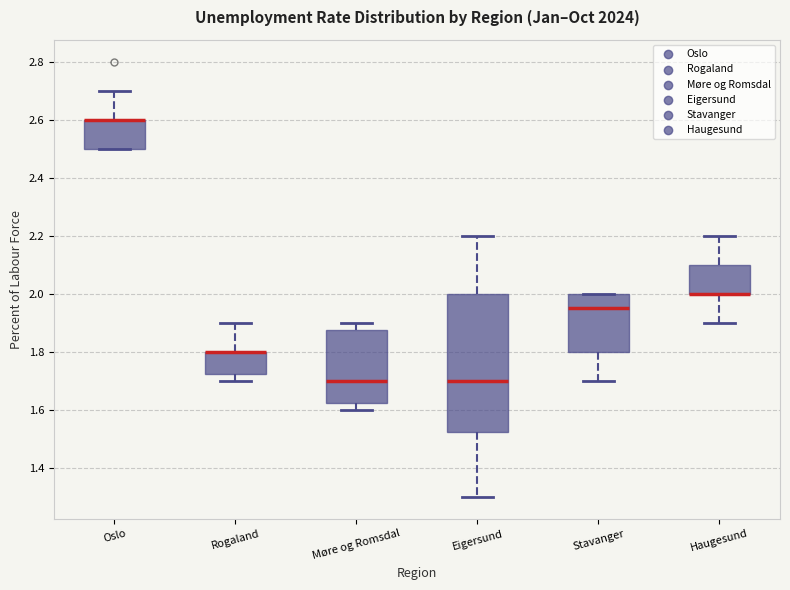

Reading left to right, transcribe this box plot: for each box, give where its median line is, the range the box spans, and where its two whiskers end, as read against the y-axis. The values are not printed on the chart, so give them approximately, as read against the axis.

Oslo: median 2.60 (drawn on the box's upper edge), box 2.50 to 2.60, whiskers 2.50 to 2.70
Rogaland: median 1.80 (drawn on the box's upper edge), box 1.72 to 1.80, whiskers 1.70 to 1.90
Møre og Romsdal: median 1.70, box 1.62 to 1.88, whiskers 1.60 to 1.90
Eigersund: median 1.70, box 1.52 to 2.00, whiskers 1.30 to 2.20
Stavanger: median 1.96, box 1.80 to 2.00, whiskers 1.70 to 2.00
Haugesund: median 2.00 (drawn on the box's lower edge), box 2.00 to 2.10, whiskers 1.90 to 2.20